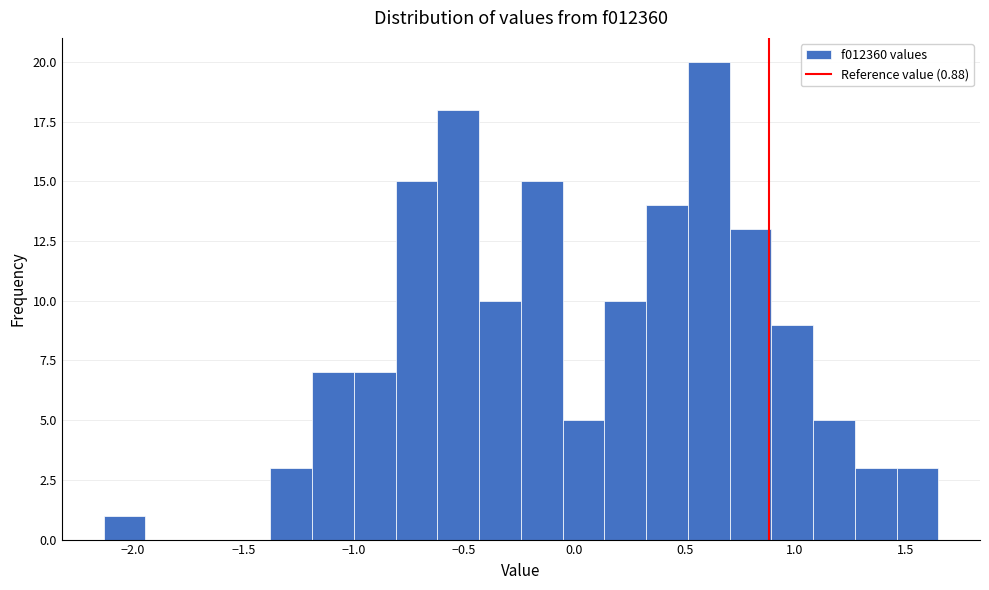

Around what value on the x-axis is the tallest bar? Give the approximate position of its centre, as read against the axis.

0.60